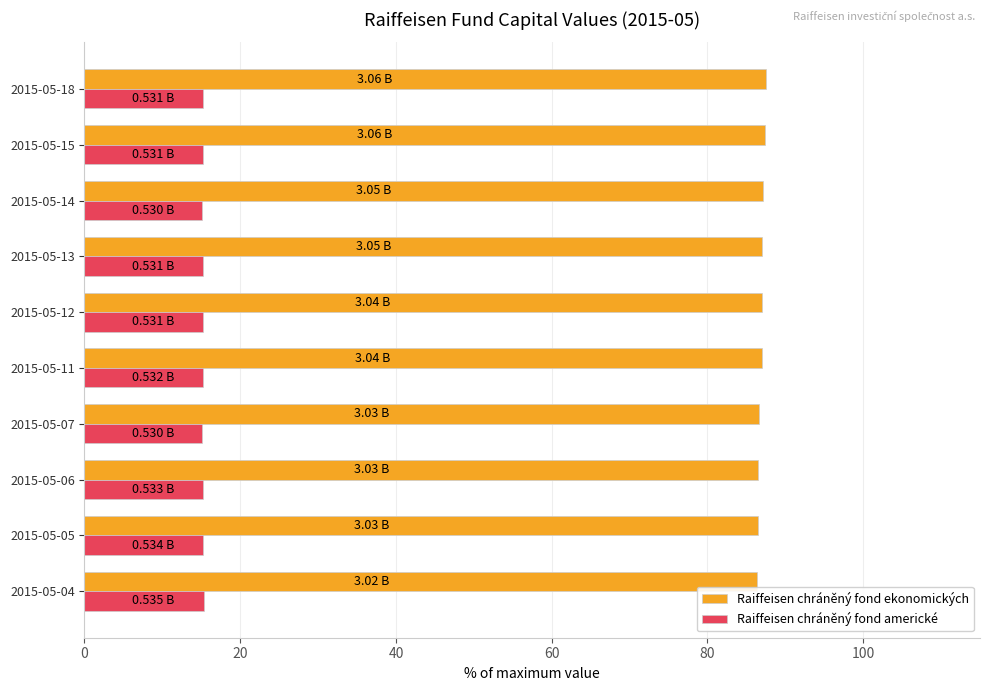

List the series in order of their overall mean, highest first.

Raiffeisen chráněný fond ekonomických, Raiffeisen chráněný fond americké